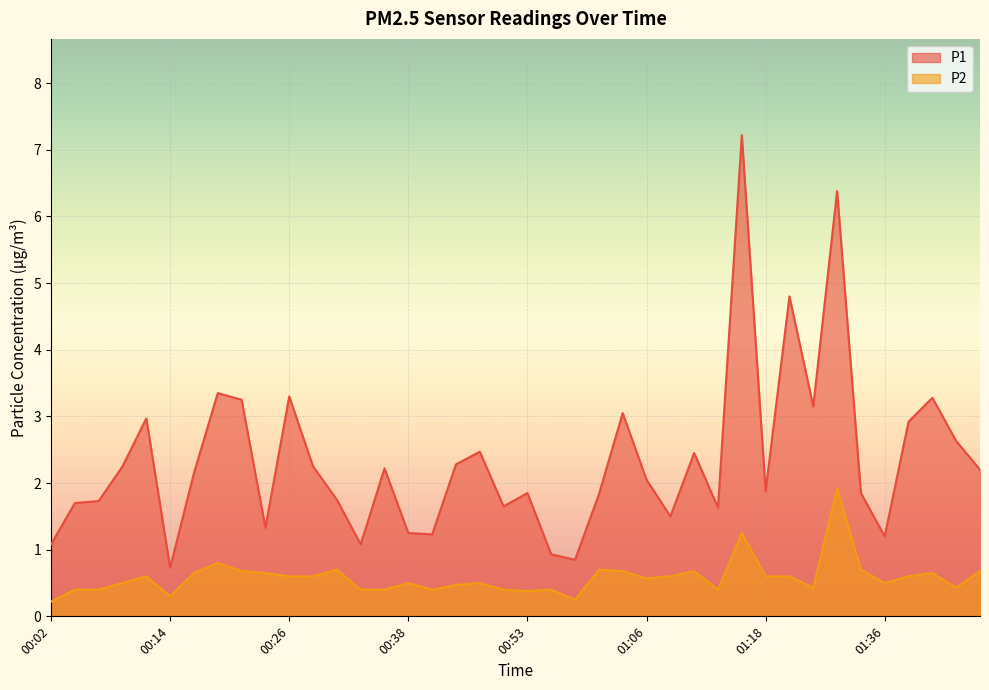

What is the value of the P2 point at the 24th from the left?

0.7